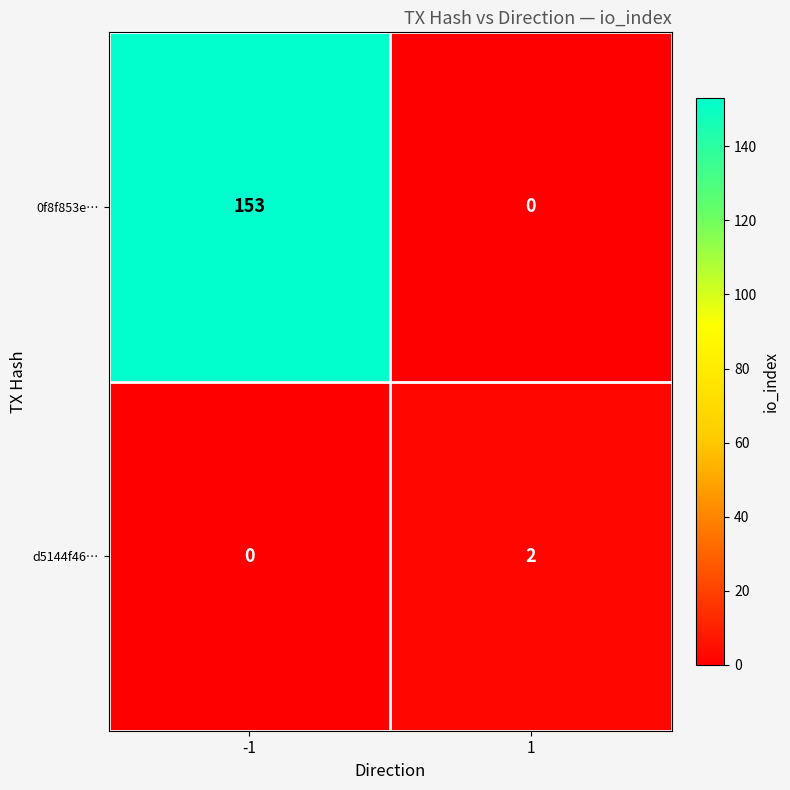

Which series has the widest spread of values?

0f8f853e…